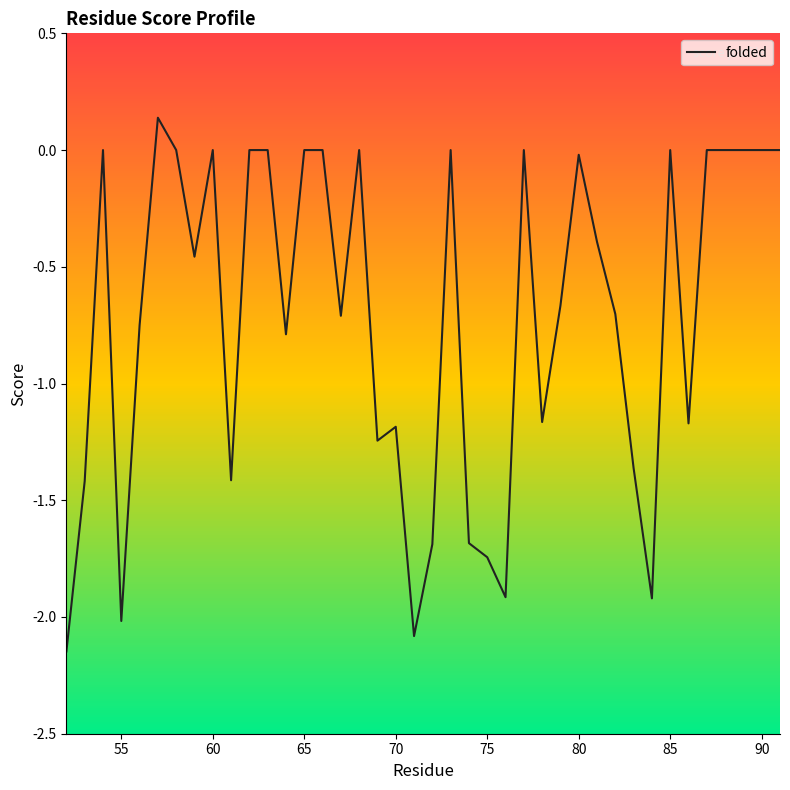

How many lines are shown in the chart?

1